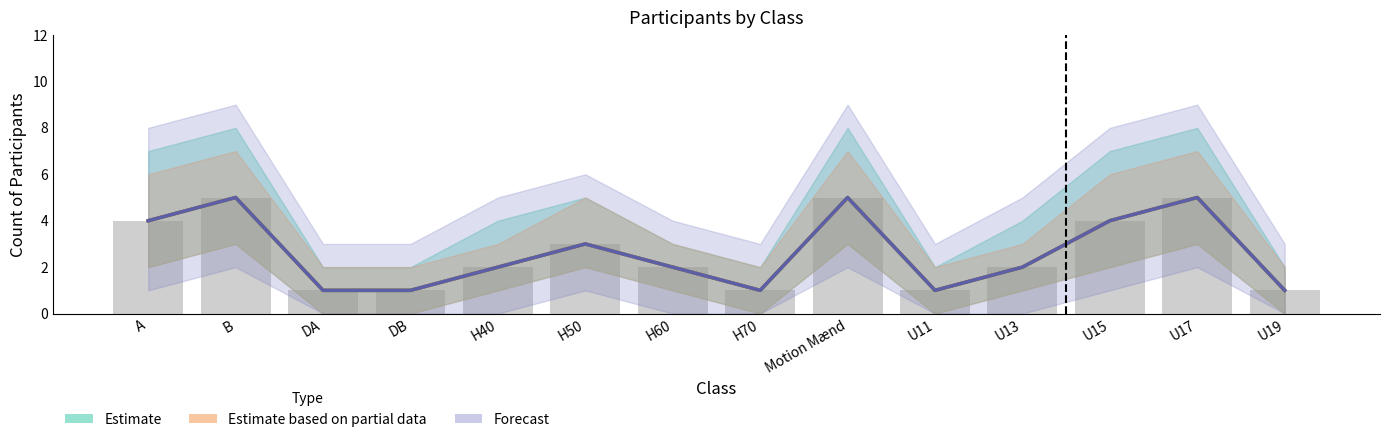

What is the label of the 13th bar from the left?

U17